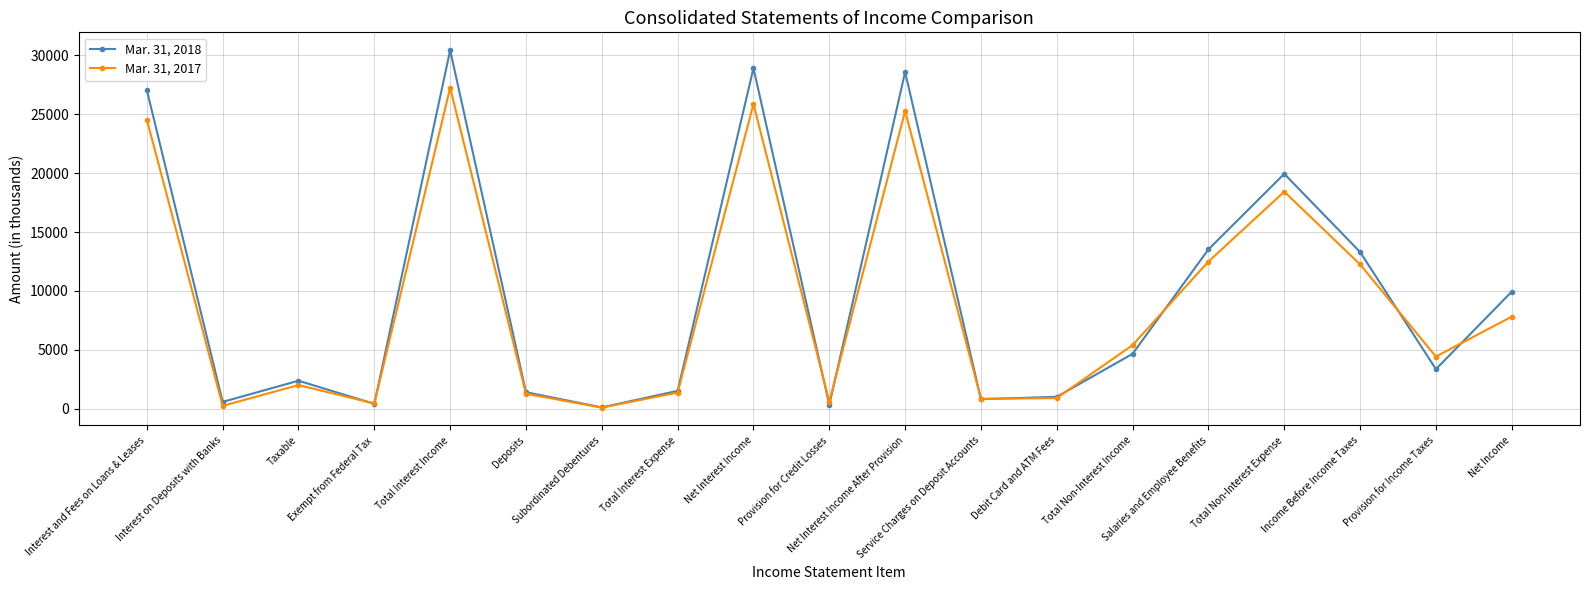

How many lines are shown in the chart?

2